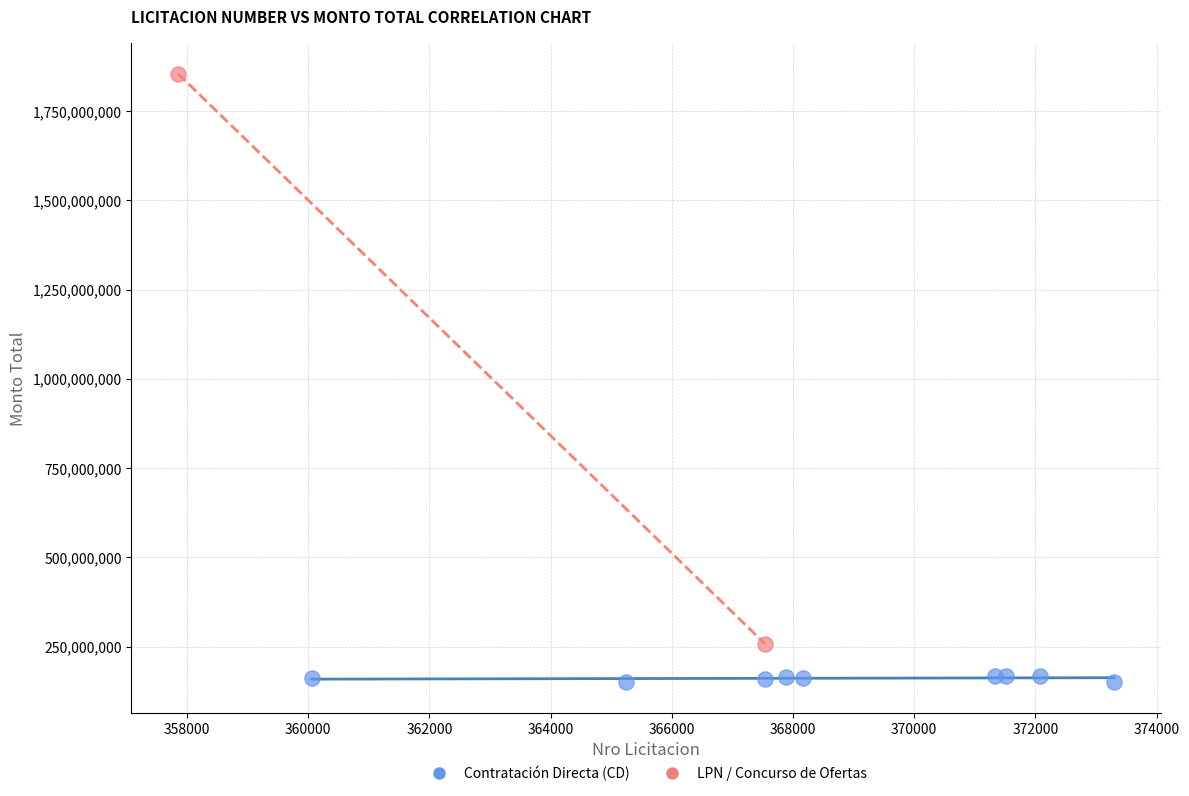

Which series reaches the maximum Y coordinate?

LPN / Concurso de Ofertas